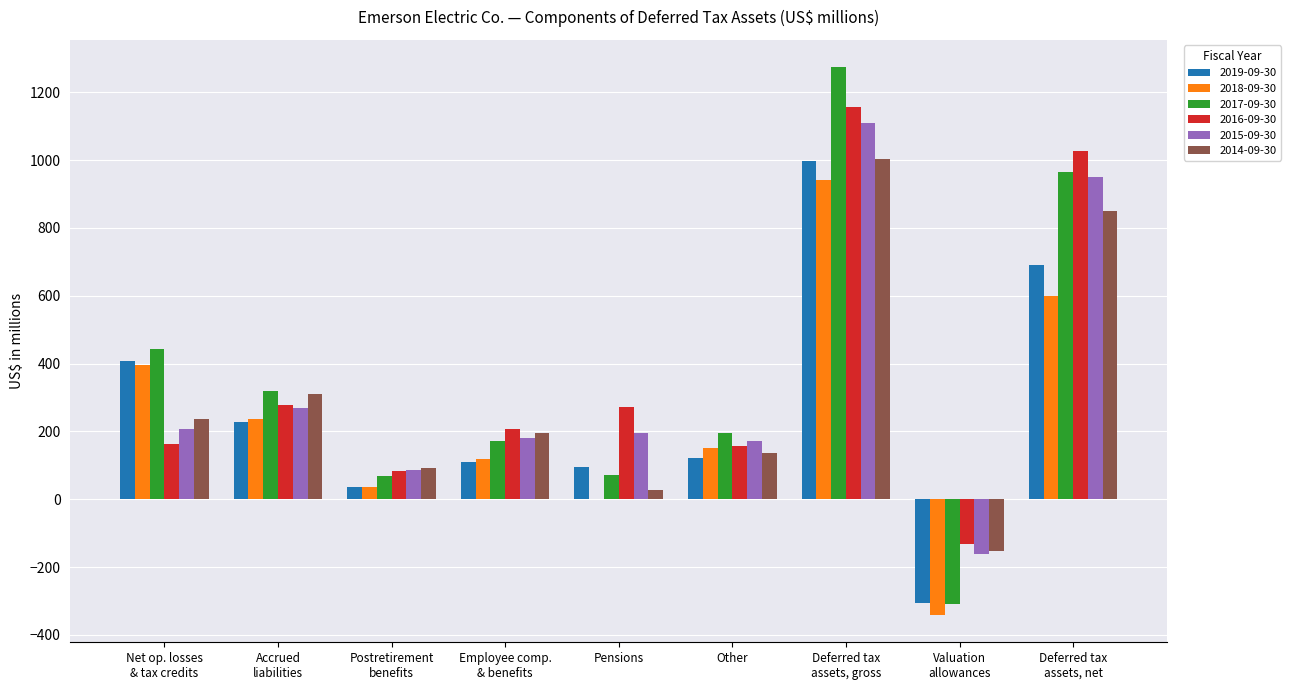

Is it true that 2017-09-30 equals 196 at Other?

True